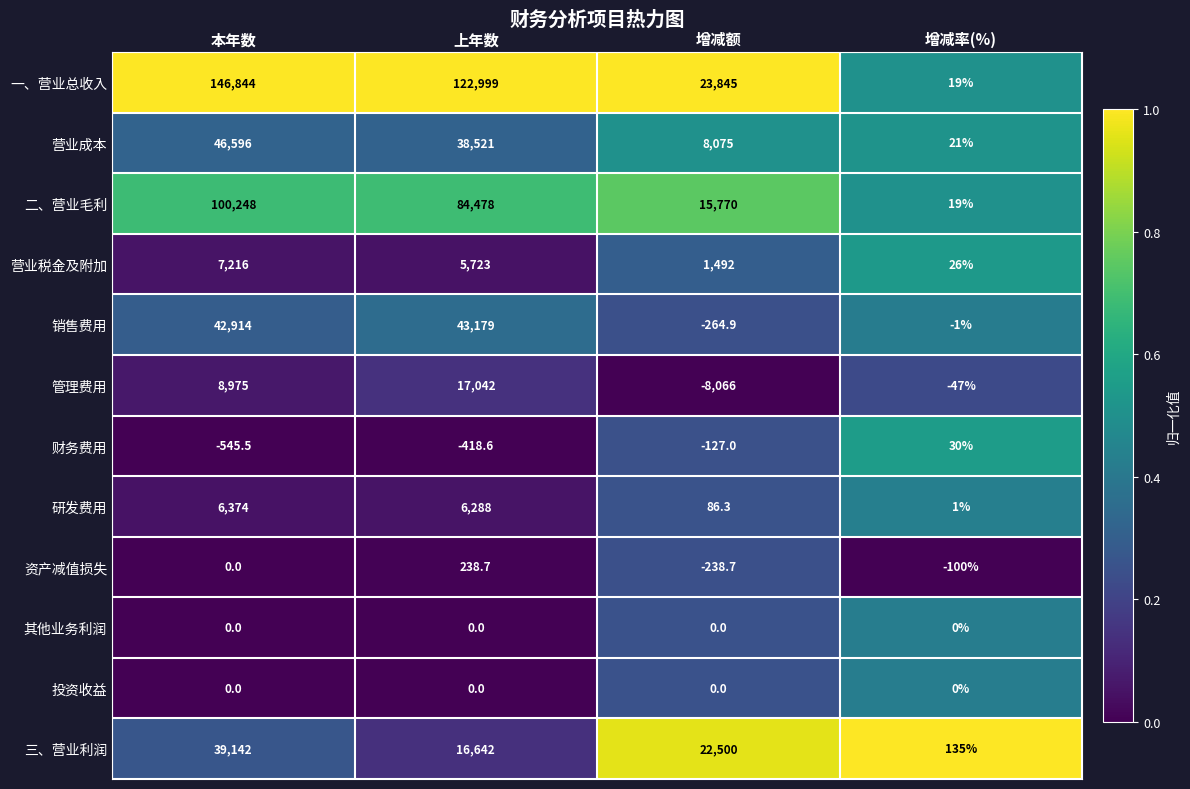

Which series has the largest range (max minus min)?

一、营业总收入